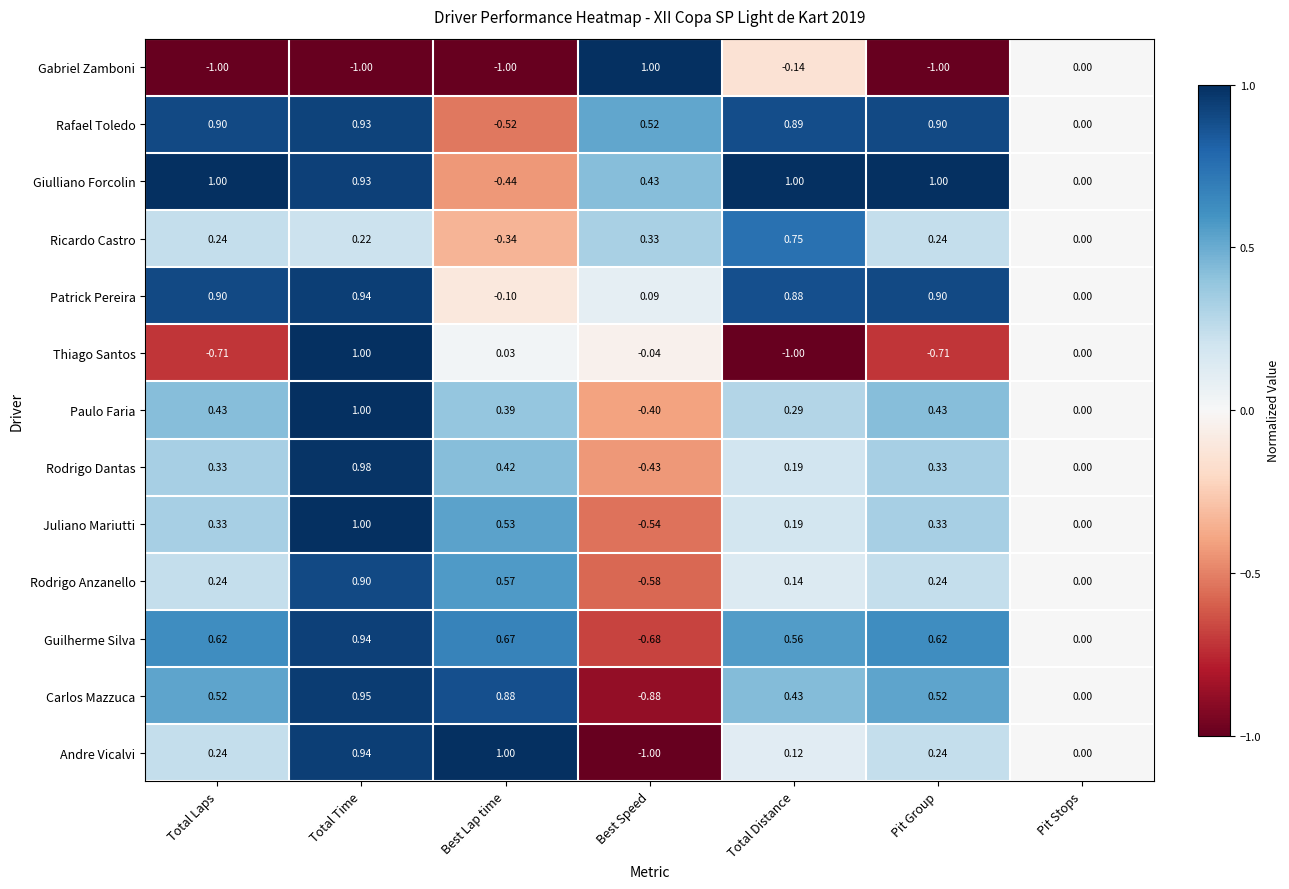

Between Total Time and Best Speed, which series saw the biggest shift?

Gabriel Zamboni